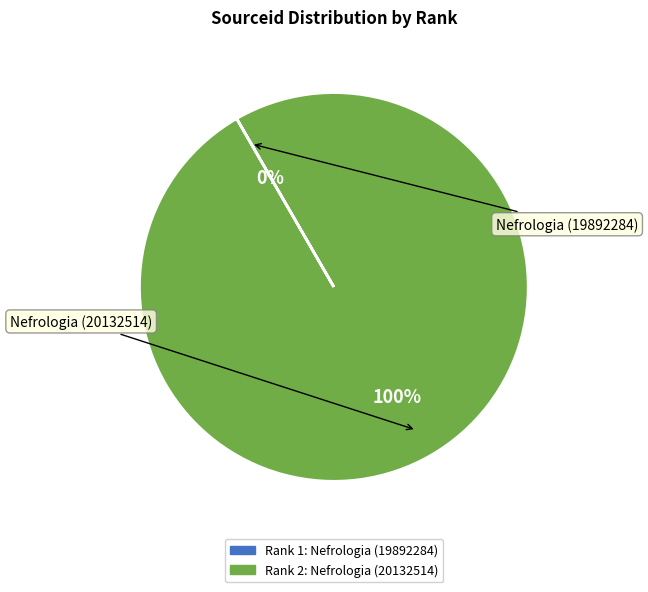

To the nearest percent, what is the average slice percentage?

50%